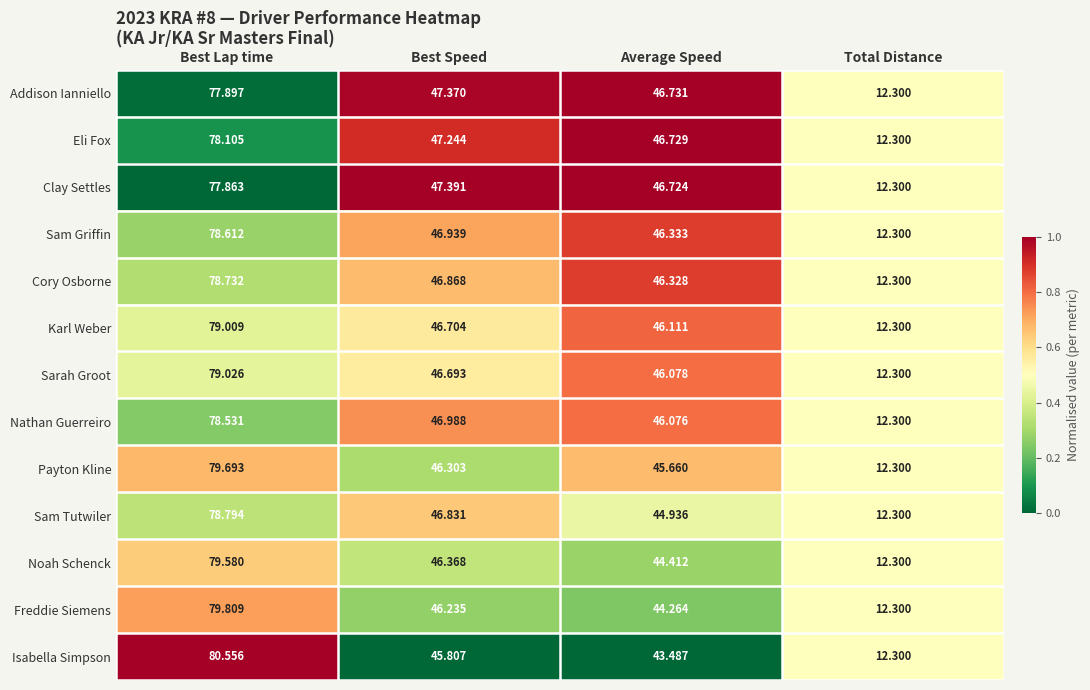

Which category has the highest value across all series?

Best Lap time